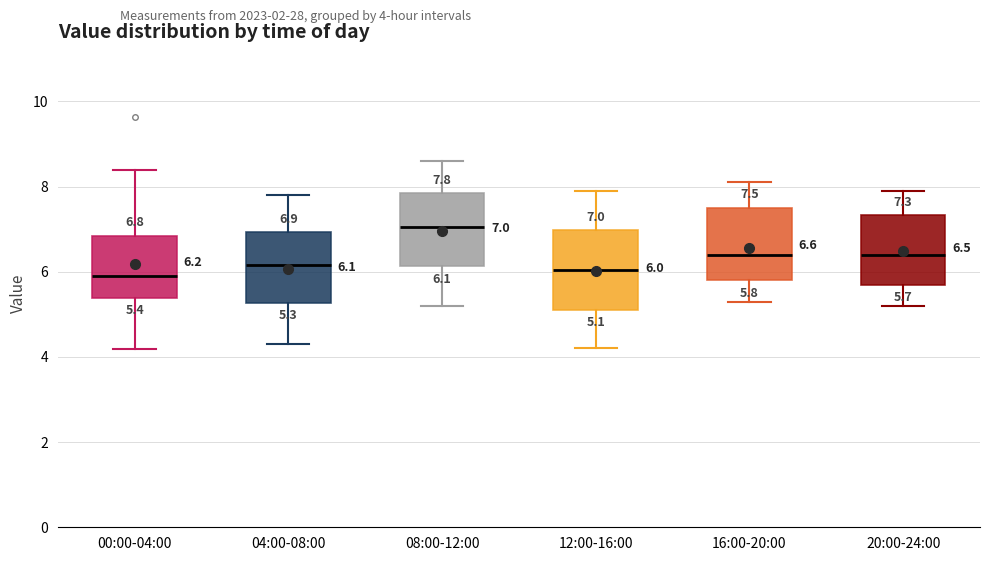

Which box has the highest median line?

08:00-12:00